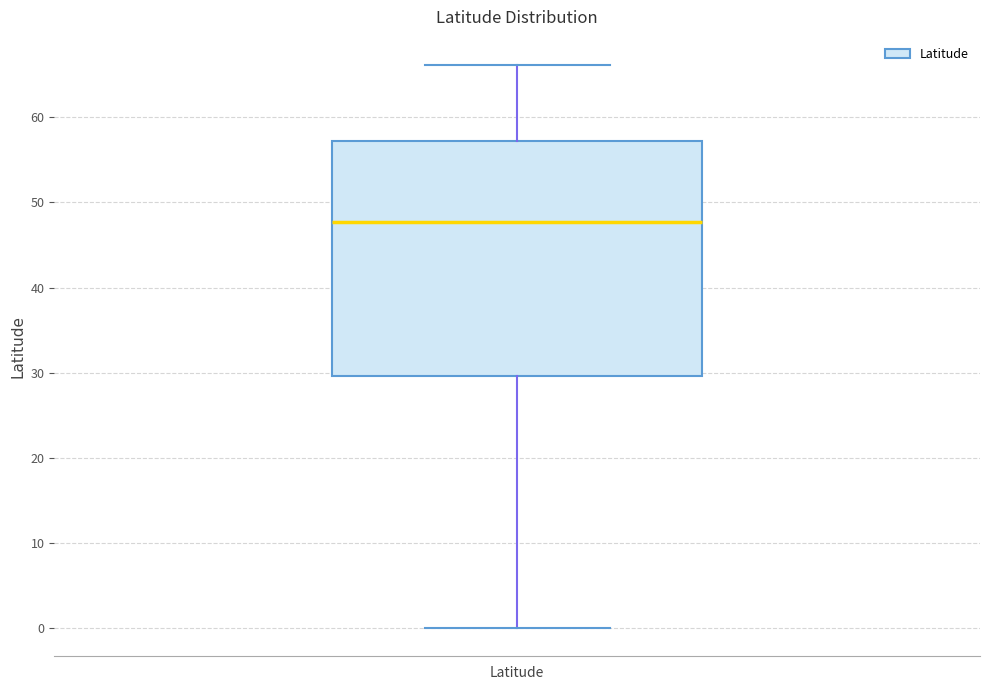

Where does the median line of the box for Latitude sit on the y-axis? The values are not printed on the chart, so give them approximately, as read against the axis.

48